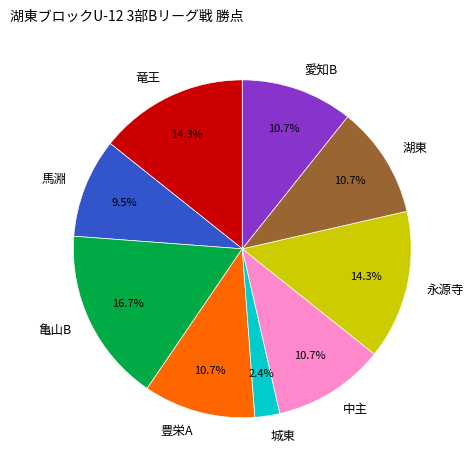

What is the largest slice in the pie chart?

亀山B